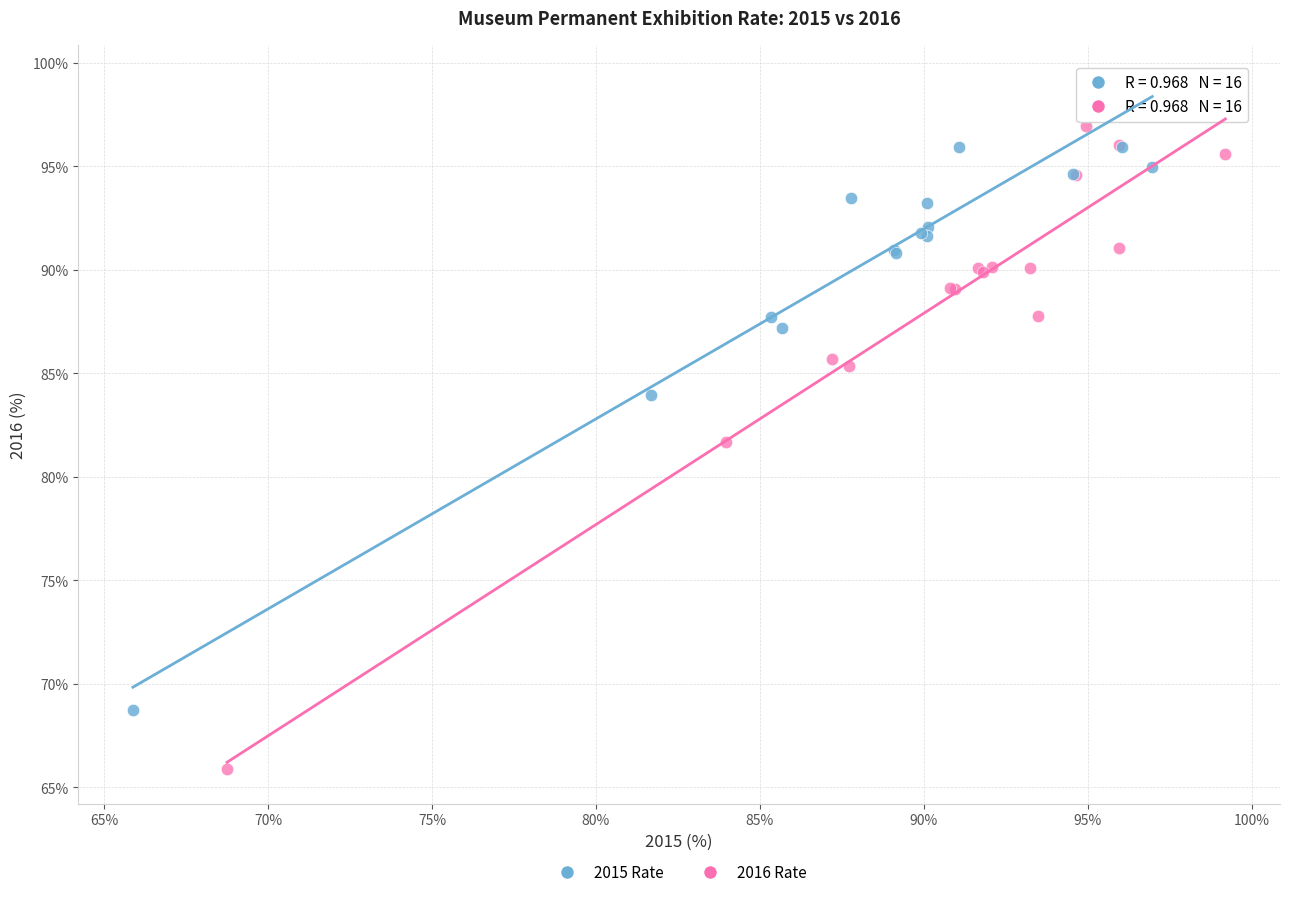

Which series contains the highest Y value?

2015 Rate